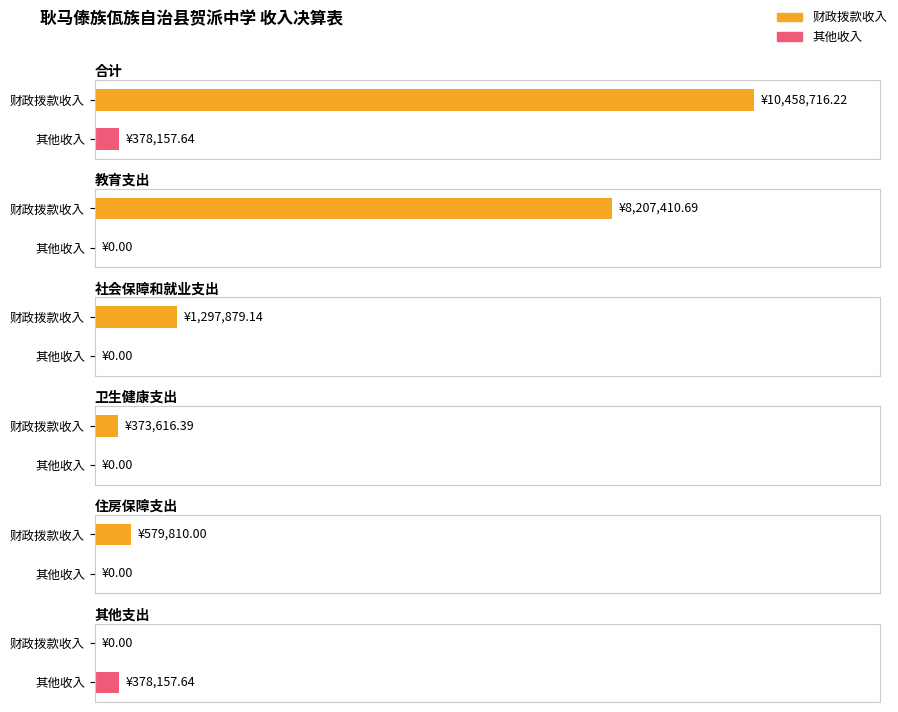

What is the total value across all series at 住房保障支出?

579810.0